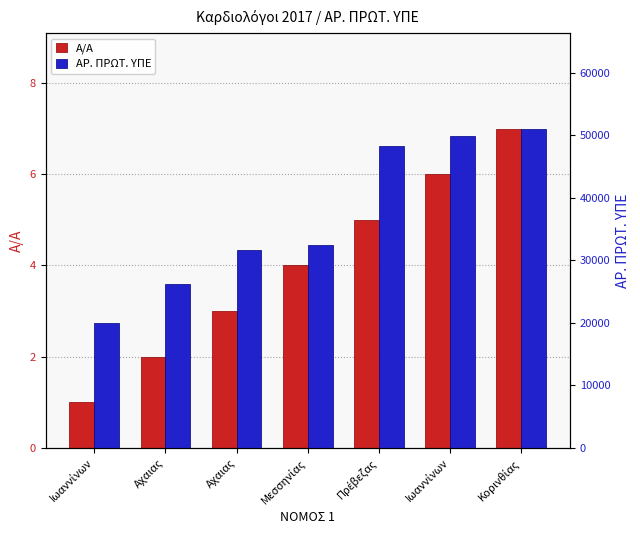

What is the spread (max minus min) of values at Ιωαννίνων?

19918